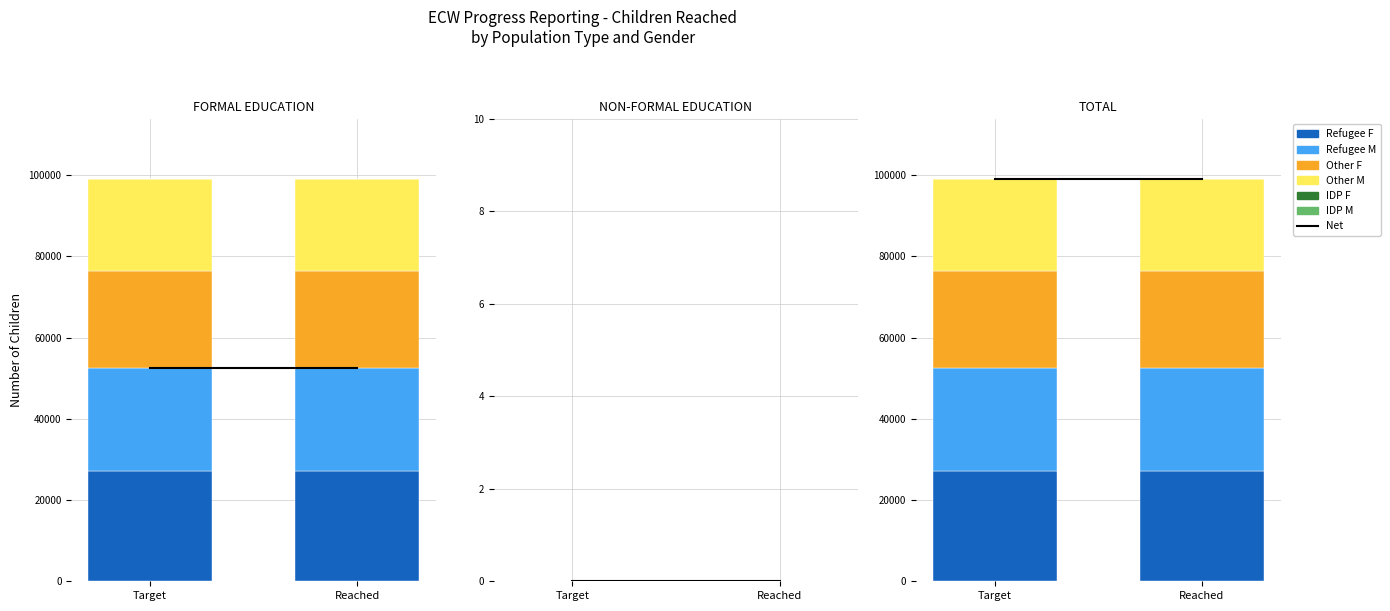

At how many categories does at least one series exceed 43621?

2